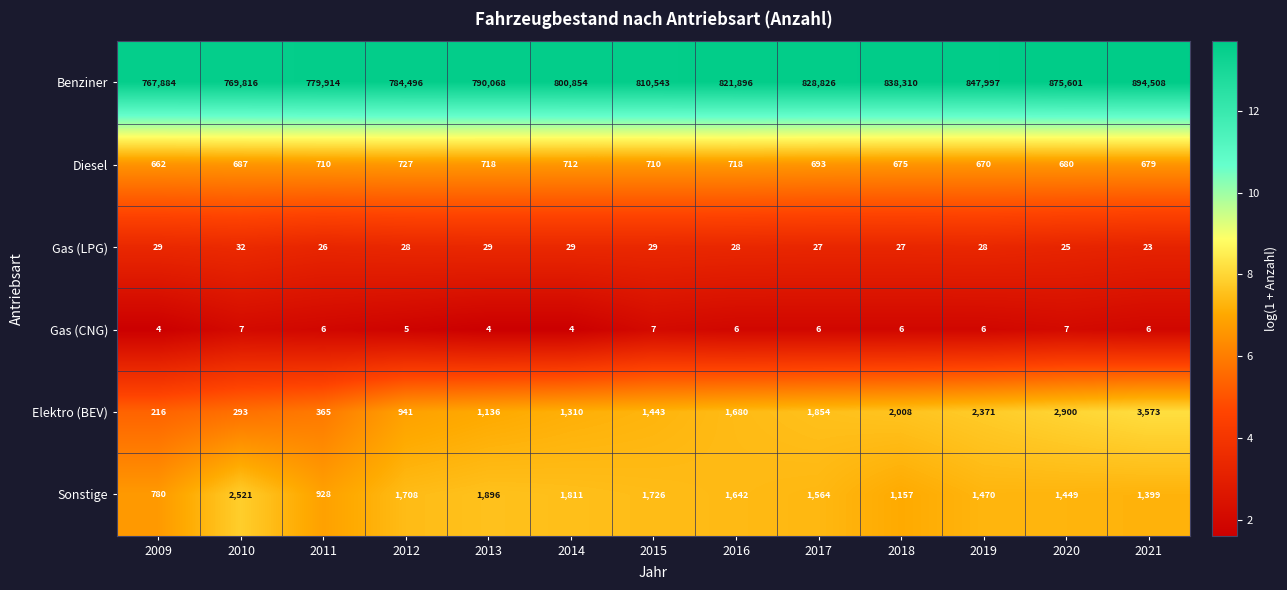

Which series has the largest total across all categories?

Benziner